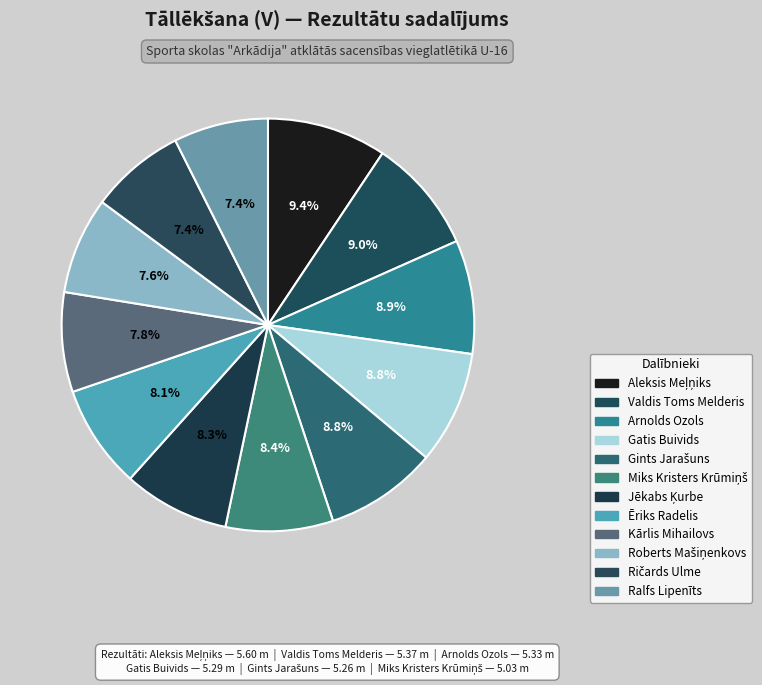

Count the number of slices in the pie.

12